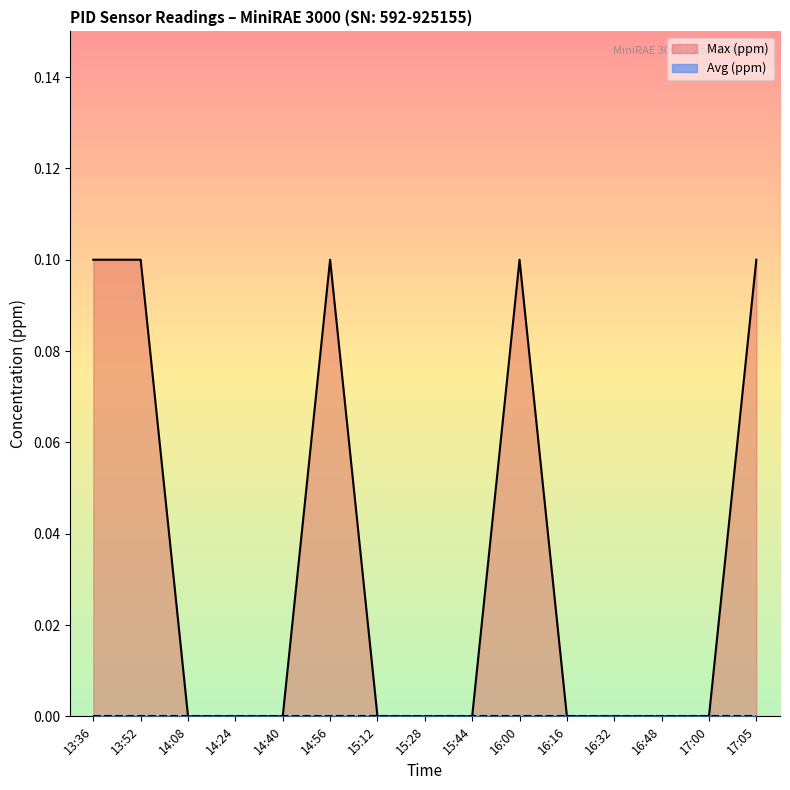

True or false: the data shows 0.1 at 15:44.

False